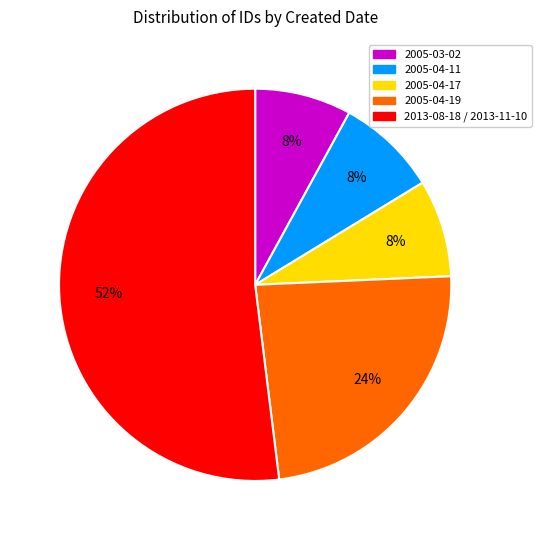

To the nearest percent, what is the difference between the largest and smallest slice percentages?

44%